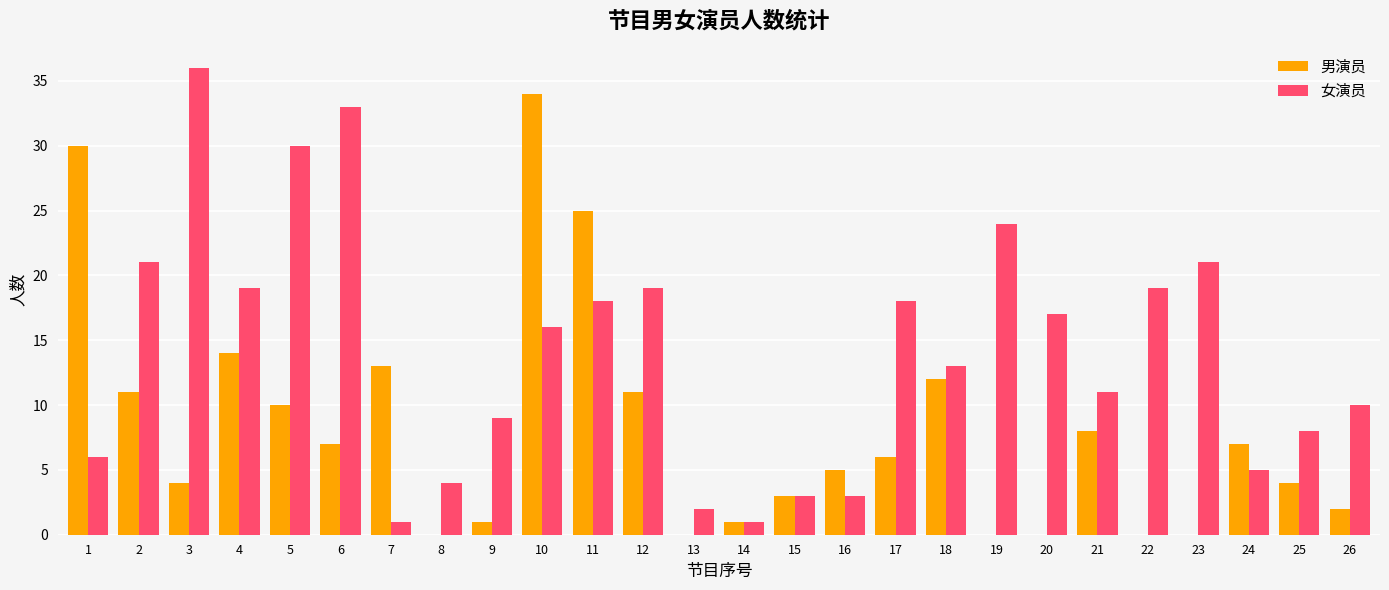

What is the greatest value displayed?

36